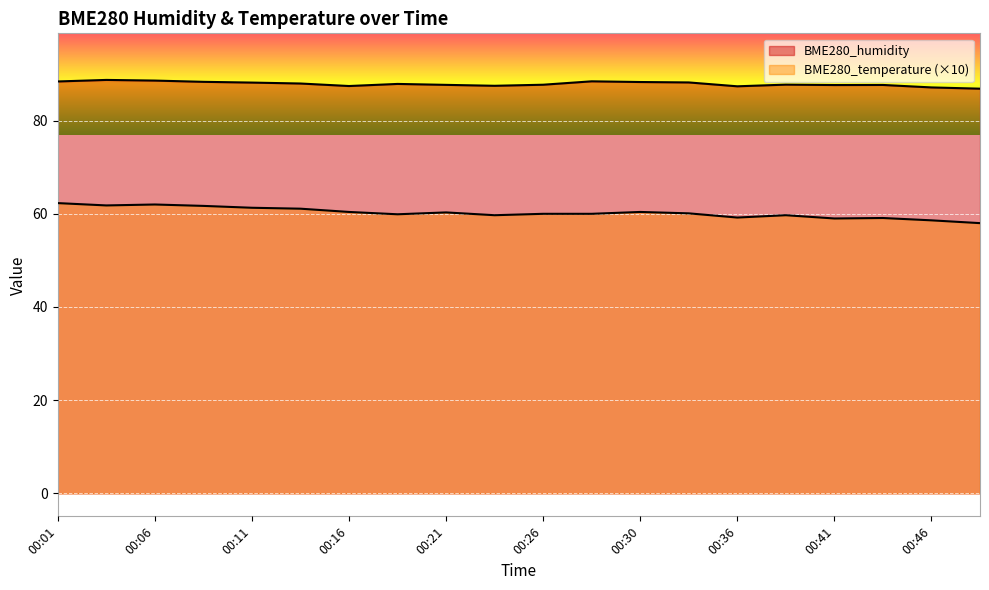

What is the smallest value displayed?

58.0